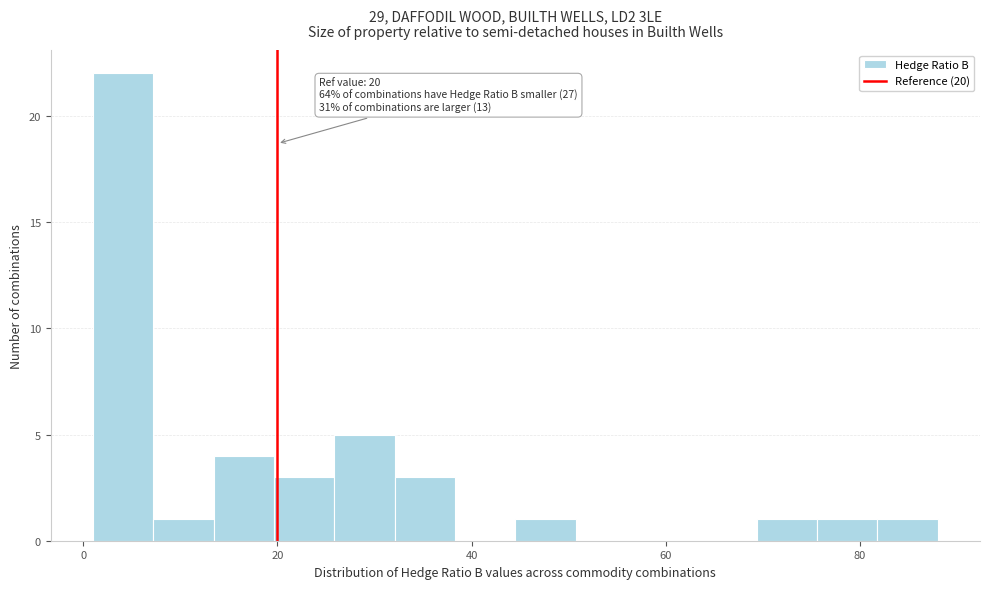

Around what value on the x-axis is the tallest bar? Give the approximate position of its centre, as read against the axis.

4